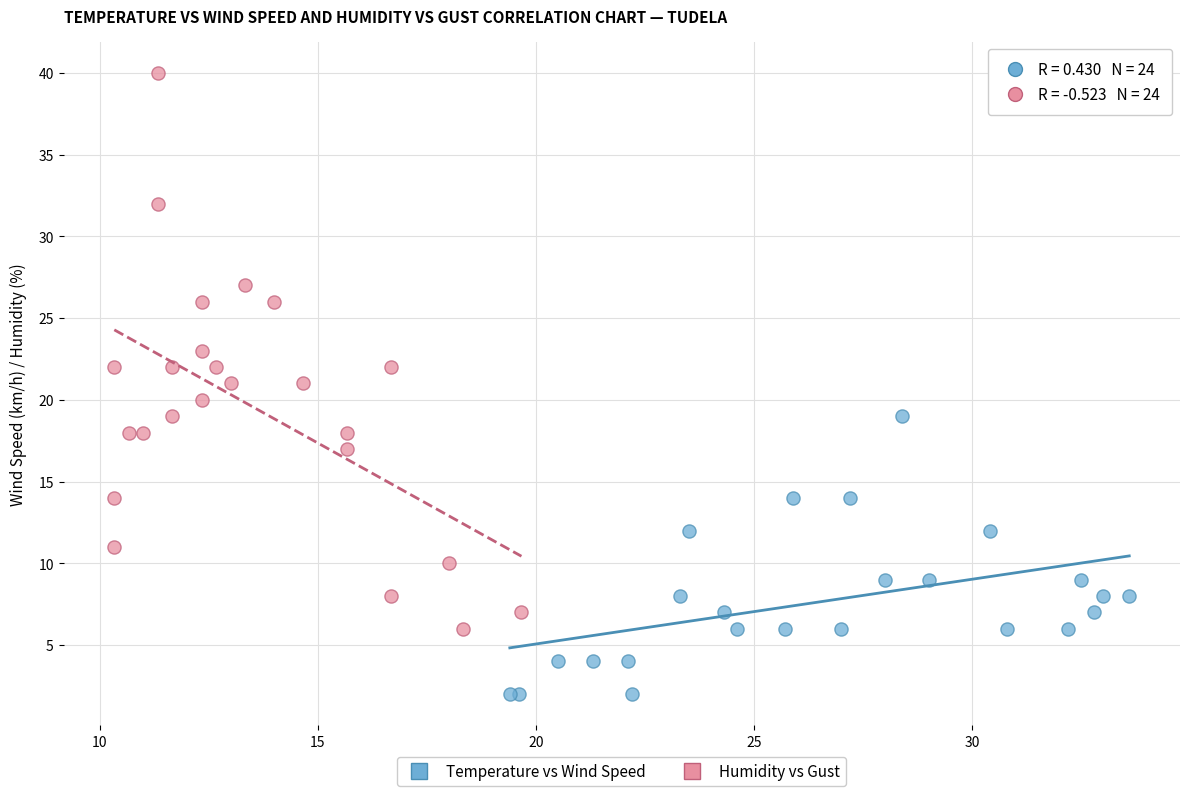

Which series reaches the maximum Y coordinate?

Humidity vs Gust